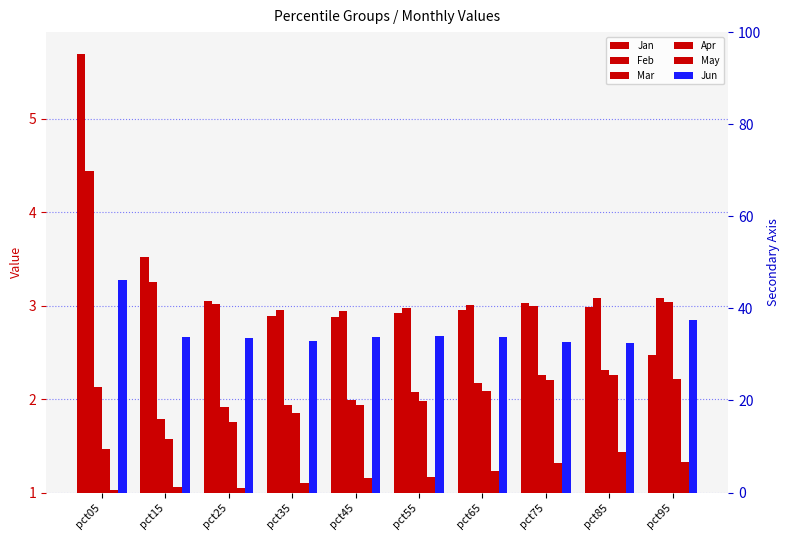

How many bars are there in total?

60